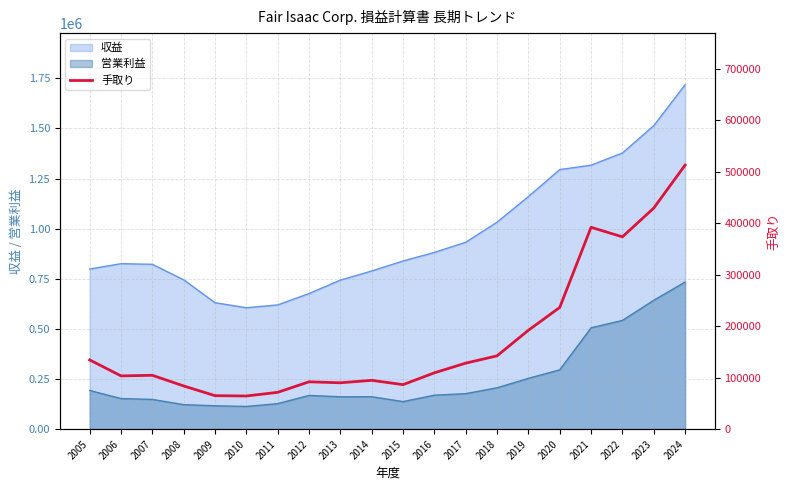

What is the value of the 15th point from the left?

192124